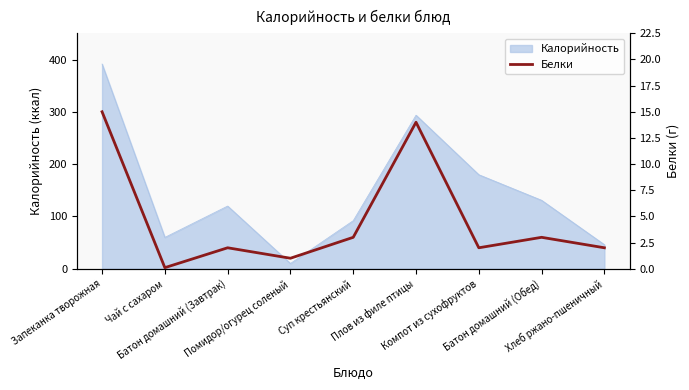

Where is the data nearest to the value 7?

Суп крестьянский